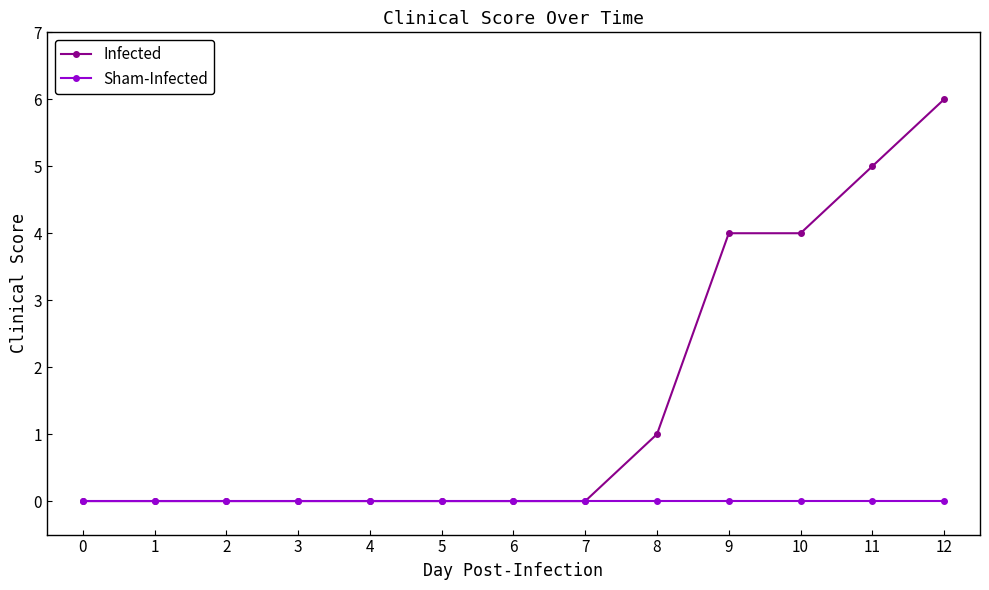

How many categories are shown in the chart?

13